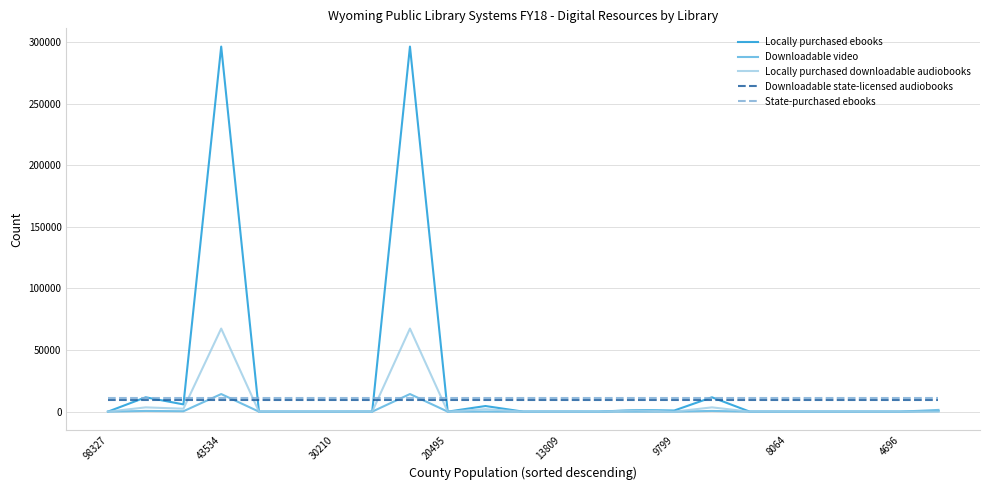

Which series has the largest total across all categories?

Locally purchased ebooks